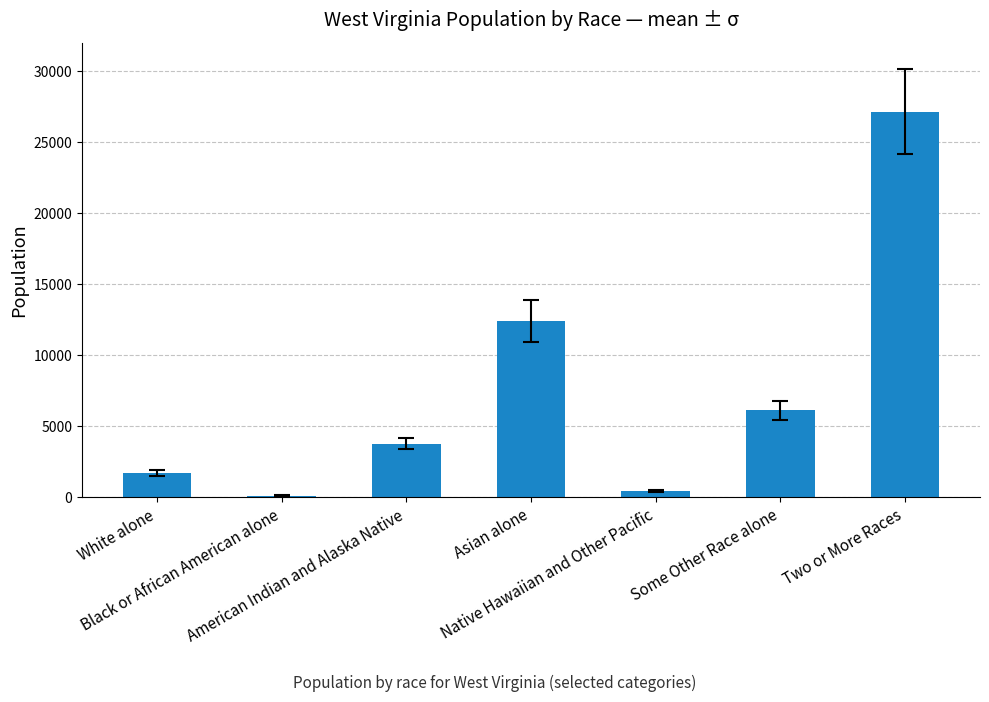

What is the label of the 5th bar from the right?

American Indian and Alaska Native